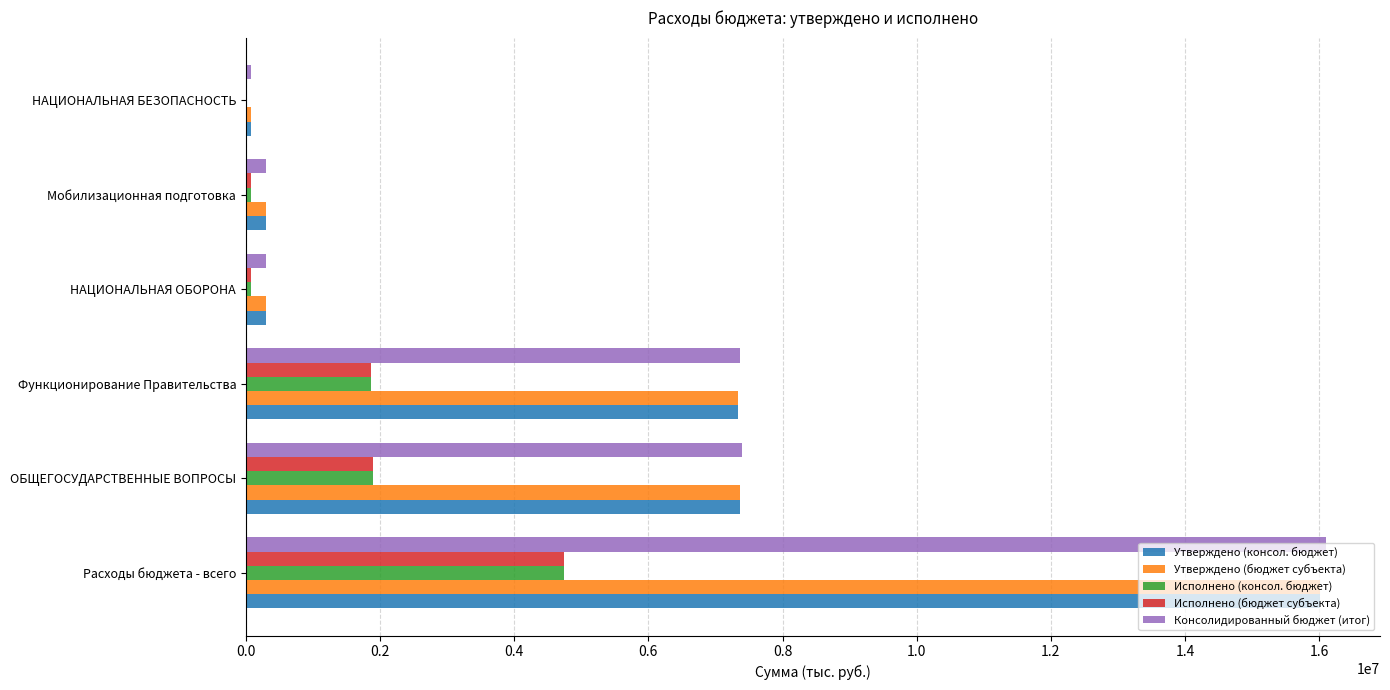

What is the sum of all Утверждено (бюджет субъекта) values?

31369600.0